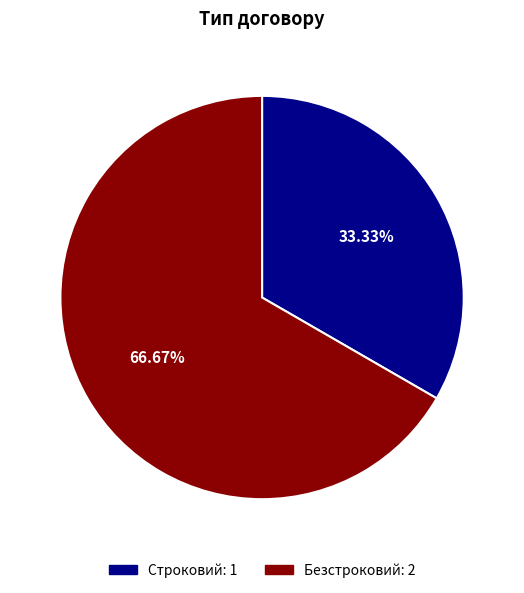

Is it true that Безстроковий is 67% of the pie?

True